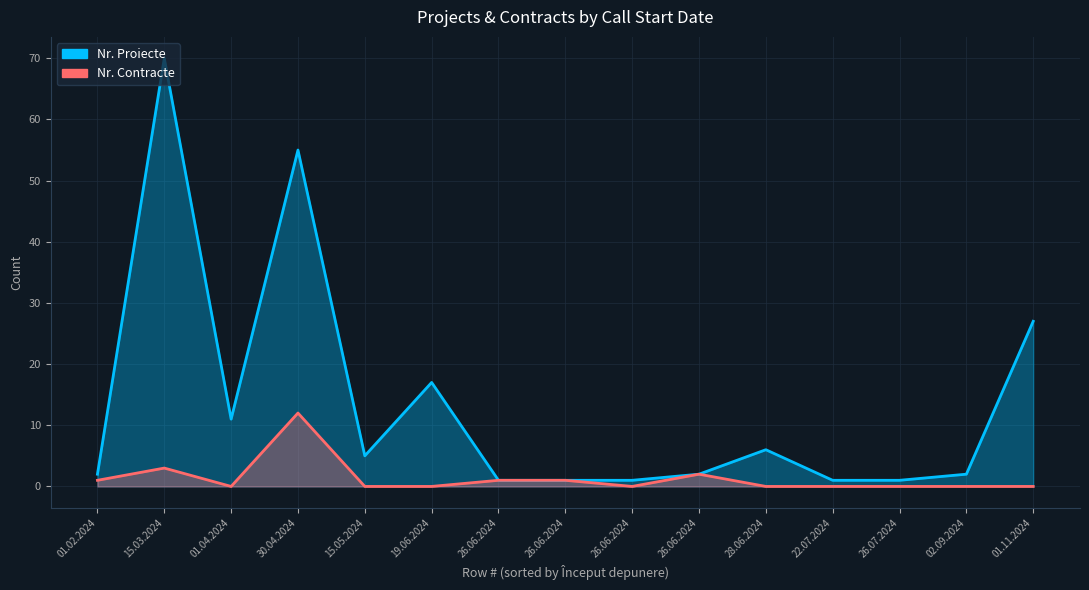

The Nr. Contracte series shows -8 at 22.07.2024. True or false?

False